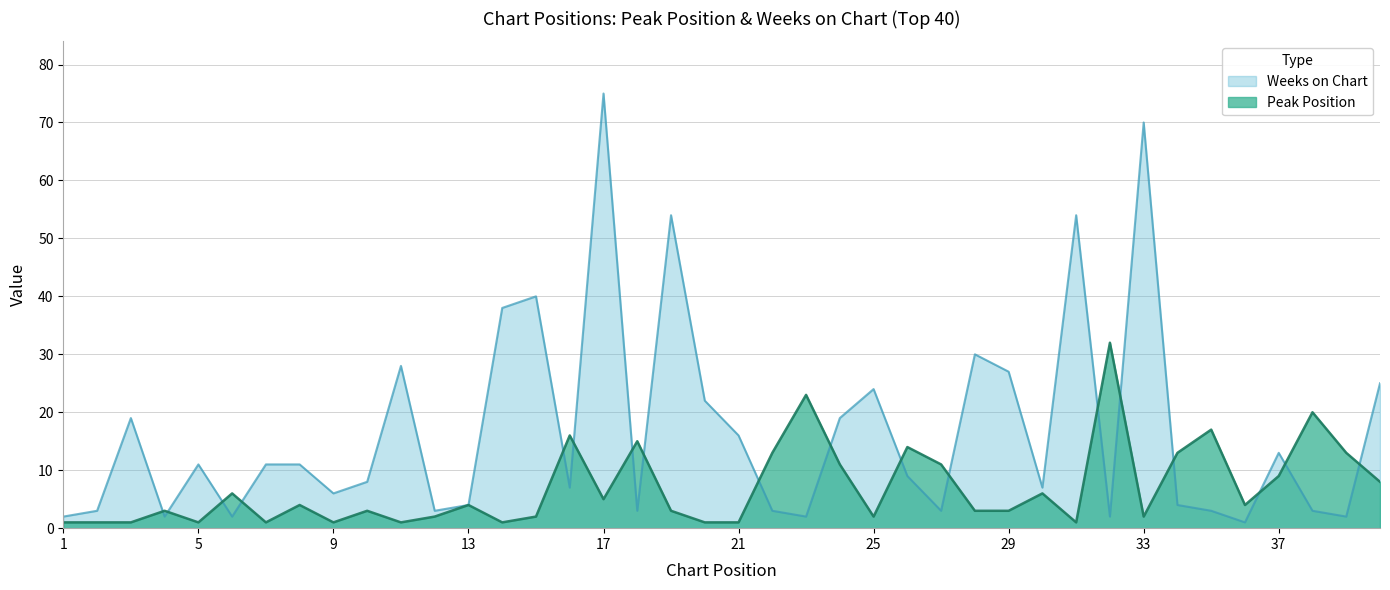

The Weeks on Chart series shows 2 at 4. True or false?

True